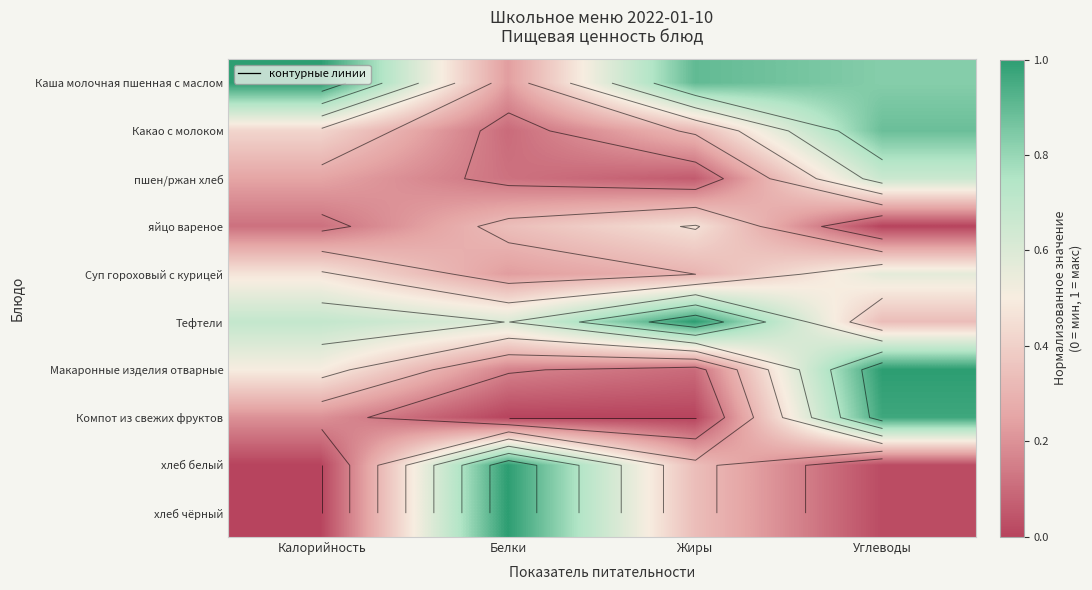

The value of Суп гороховый с курицей at Калорийность is 0.5. True or false?

True